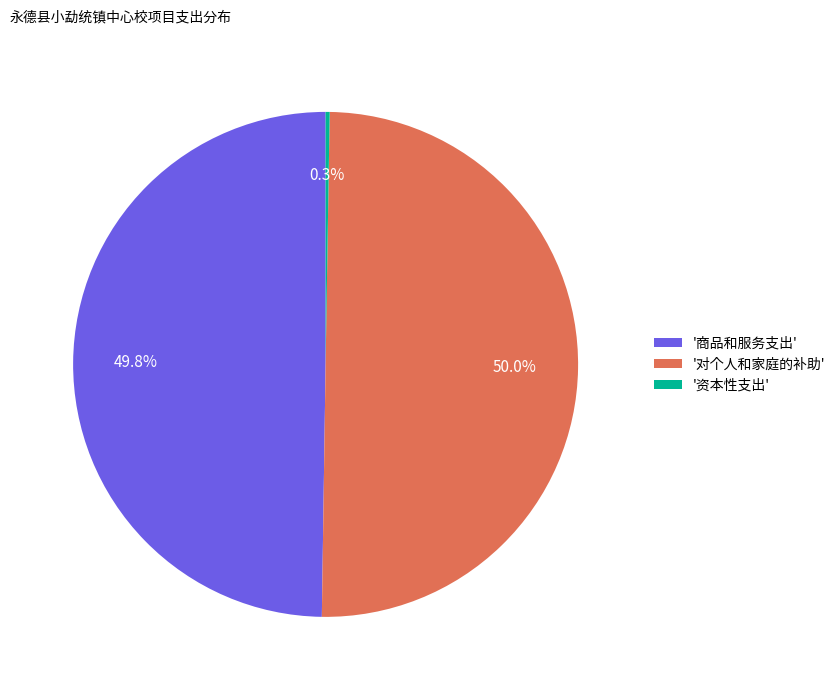

Does '商品和服务支出' account for over 50% of the chart?

No